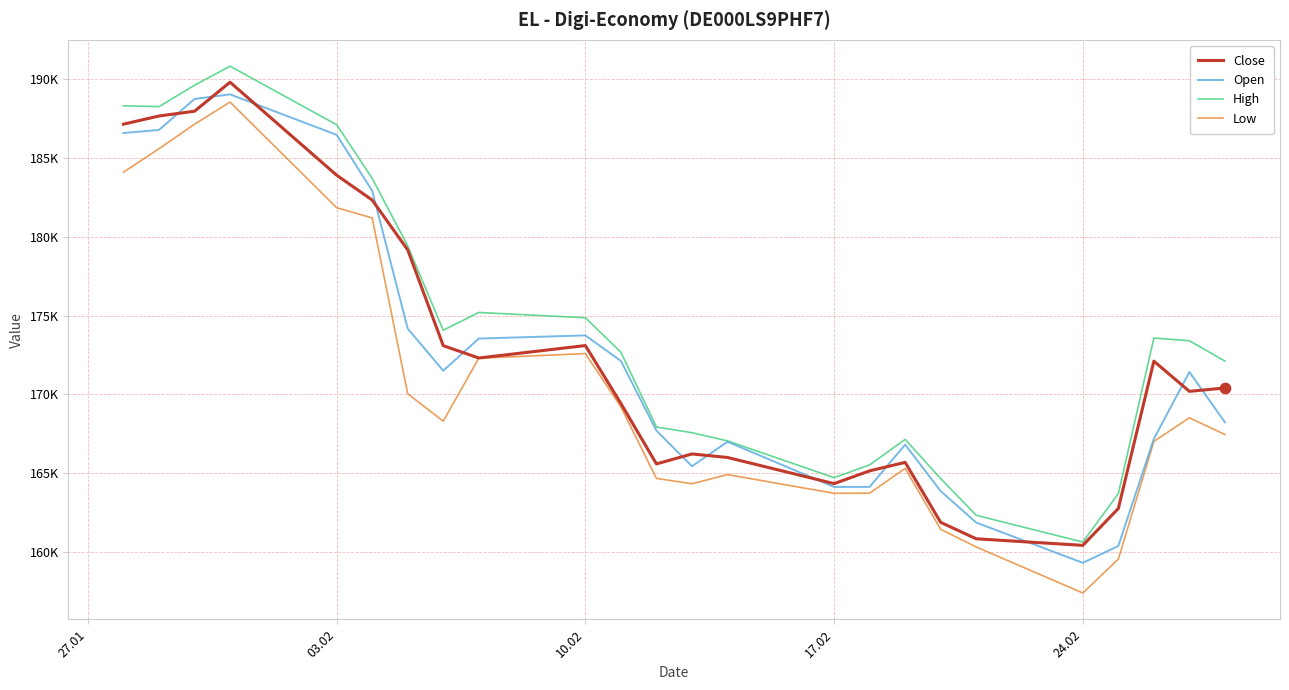

At how many categories does at least one series exceed 190732?

1